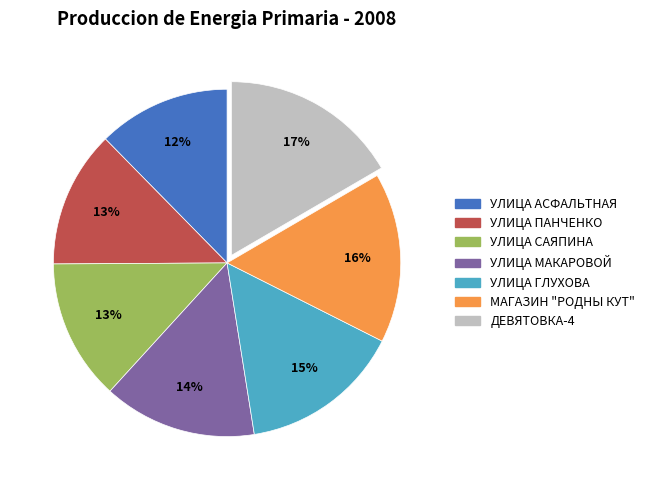

How many segments does this pie chart have?

7